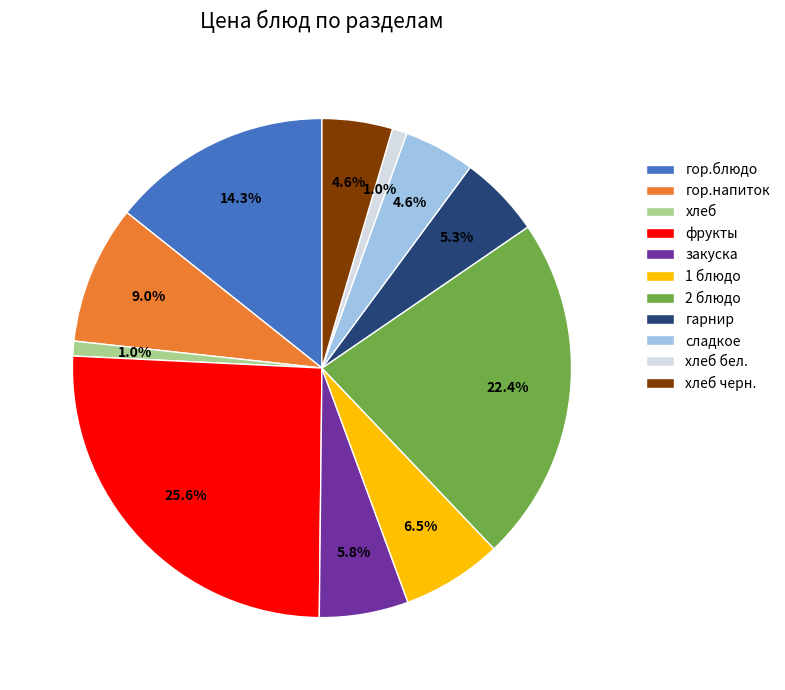

To the nearest percent, what percentage of the pie is 2 блюдо?

22%